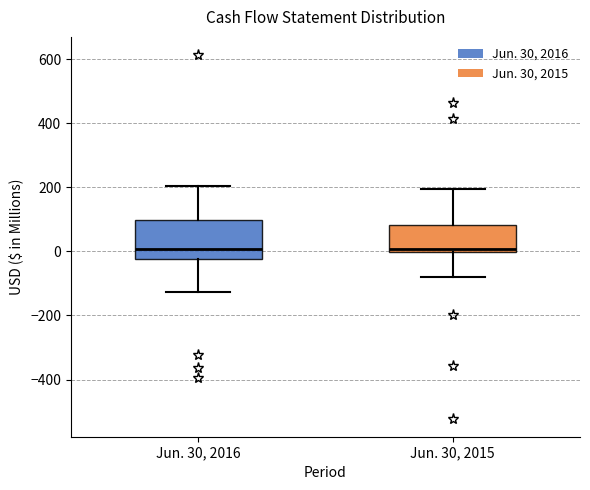

Where is the lower edge of the box for Jun. 30, 2016 on the y-axis? The values are not printed on the chart, so give them approximately, as read against the axis.

-20